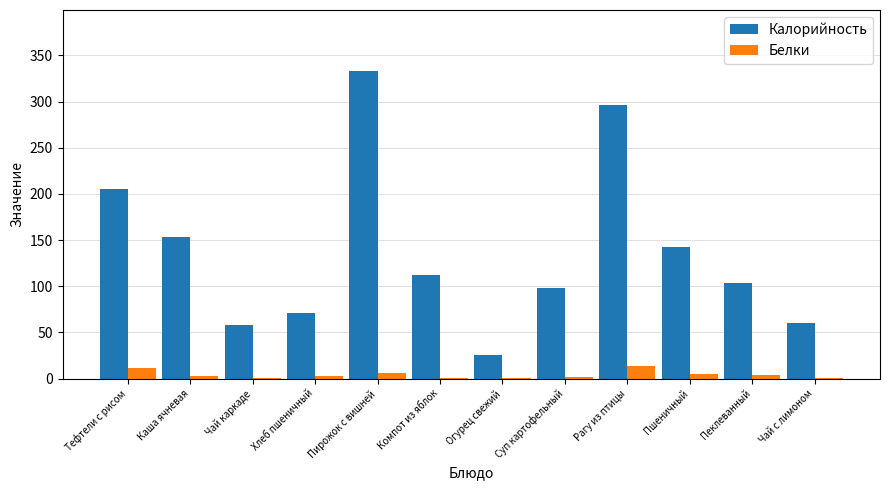

What is the sum of all Белки values?

48.5